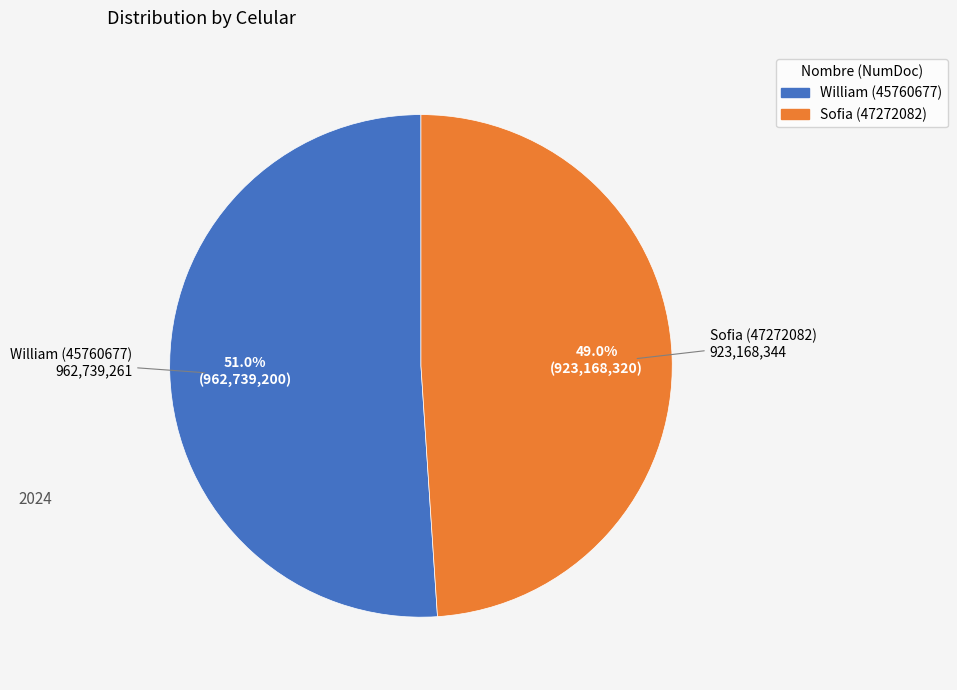

What is the ratio of the value at Sofia (47272082) to the value at William (45760677)?

1.0